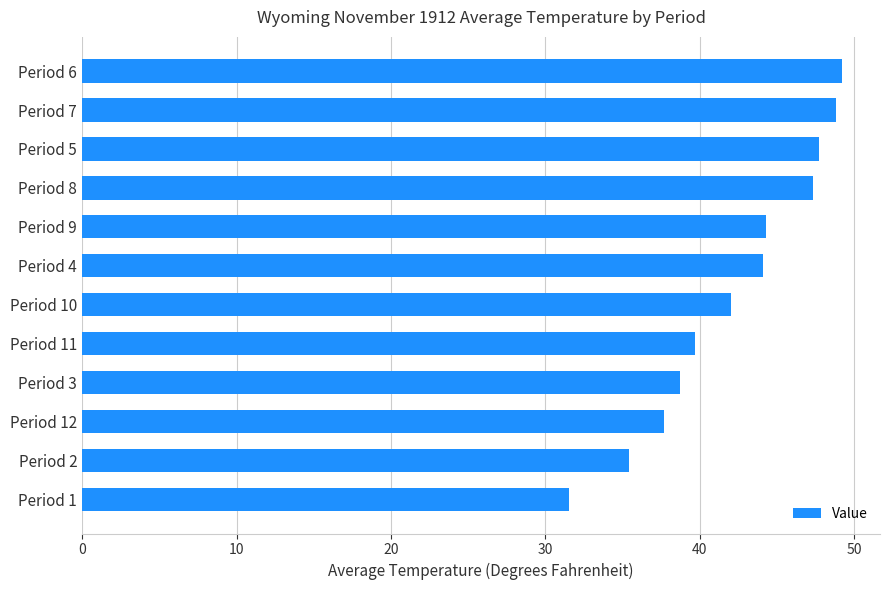

What is the difference between the maximum and second lowest values?

13.8